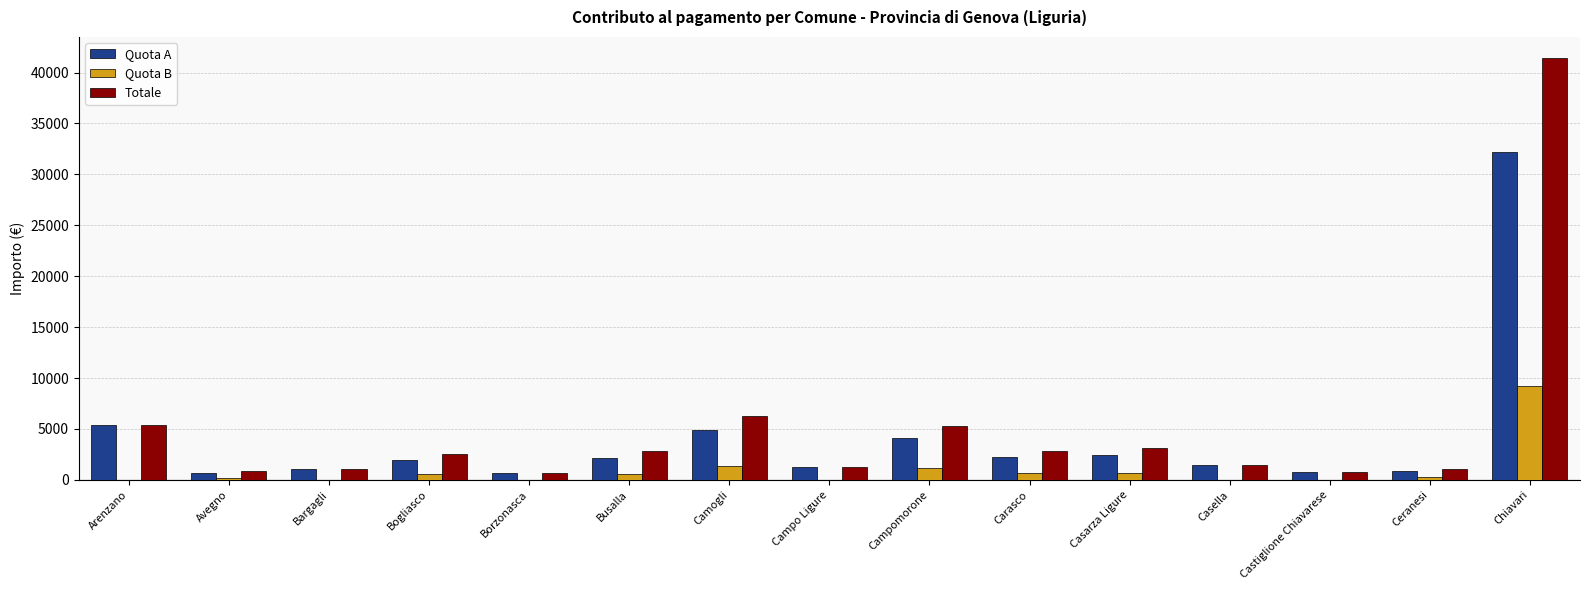

What are all the series names shown in the legend?

Quota A, Quota B, Totale